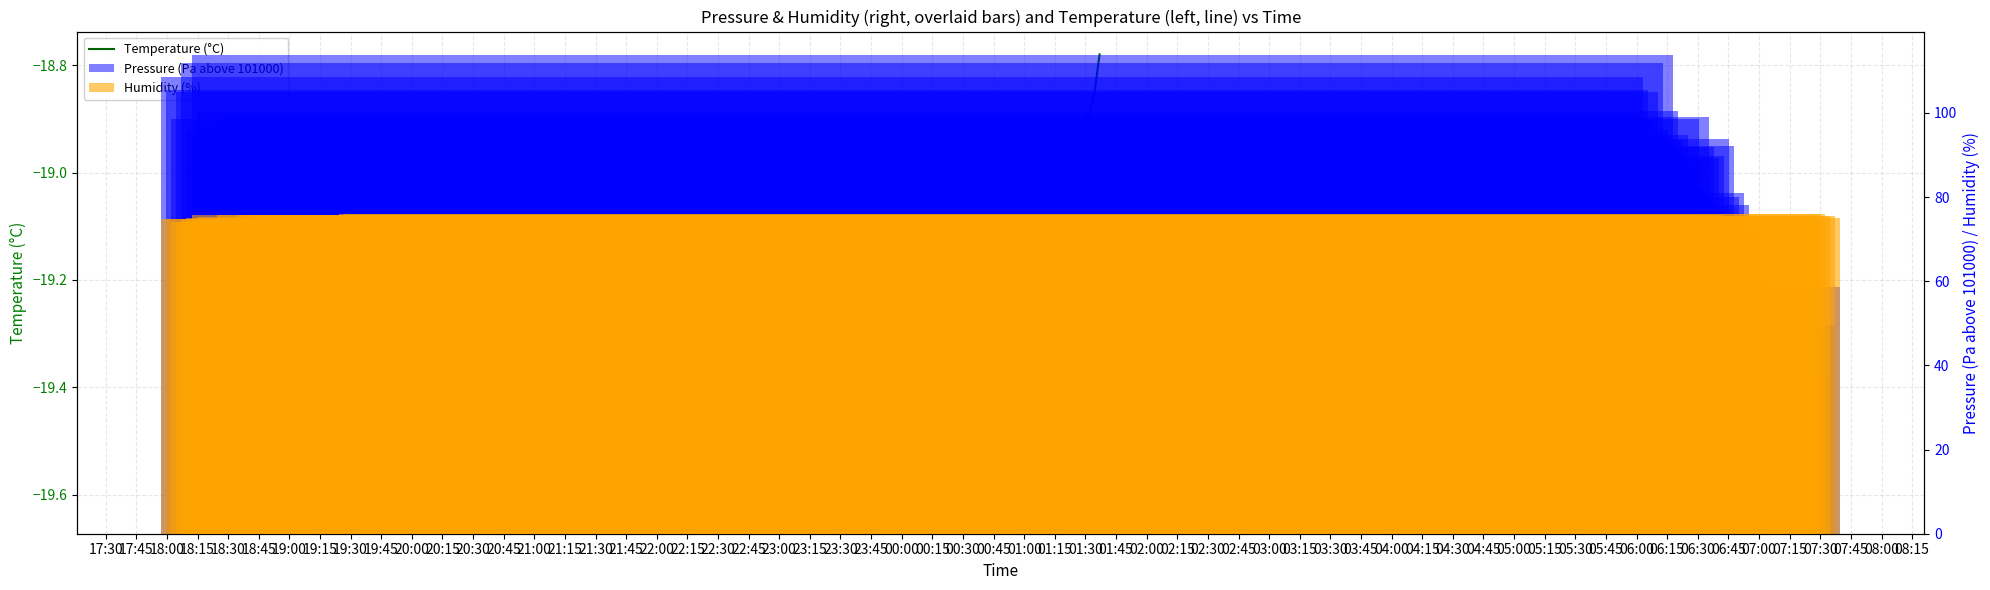

Which series has the largest range (max minus min)?

Pressure (Pa above 101000)